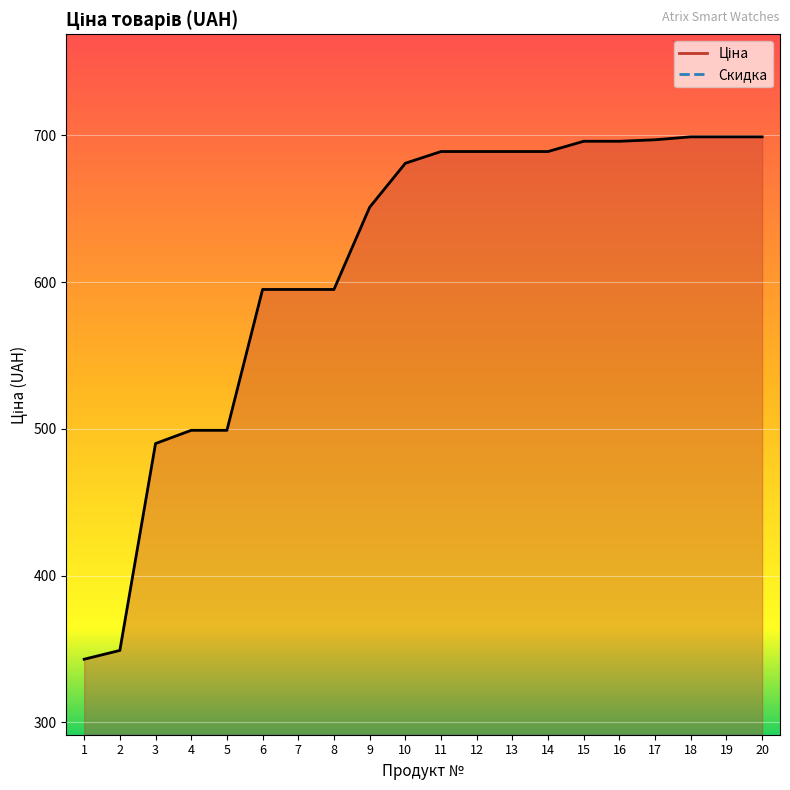

At which label is the value closest to 521?

4